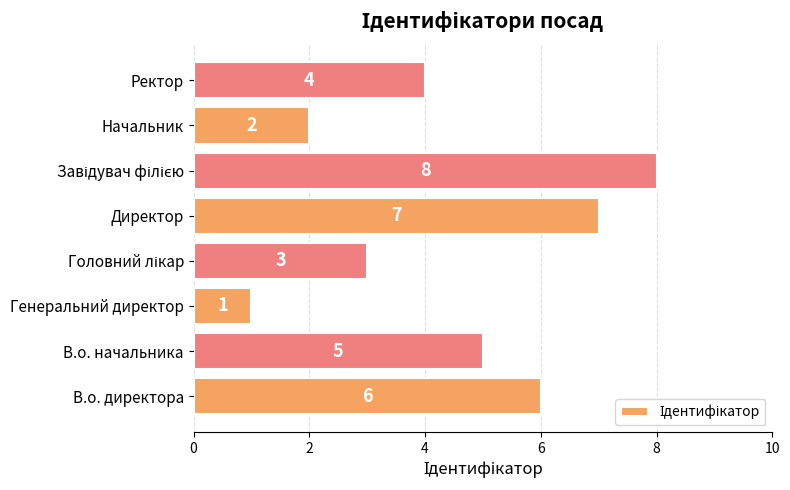

What is the maximum value shown in the chart?

8